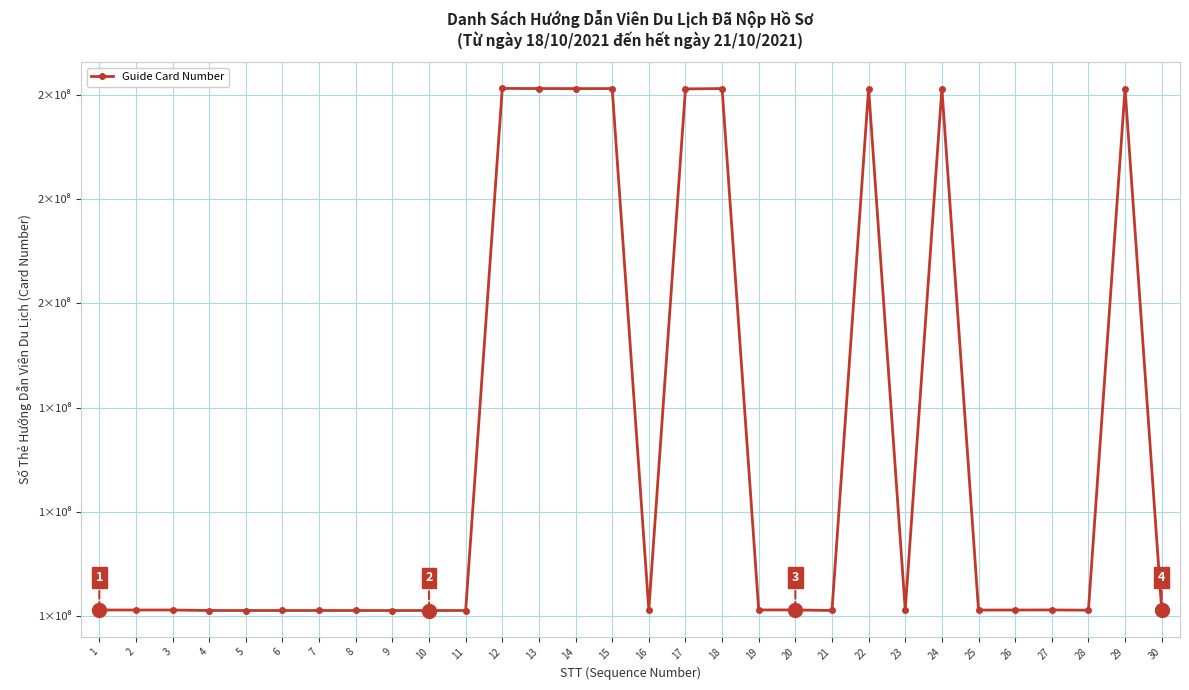

Rank the categories by value from lowest to highest.

10, 9, 5, 11, 4, 7, 8, 21, 6, 28, 30, 25, 16, 26, 23, 1, 2, 3, 19, 20, 27, 17, 14, 15, 22, 29, 24, 13, 18, 12